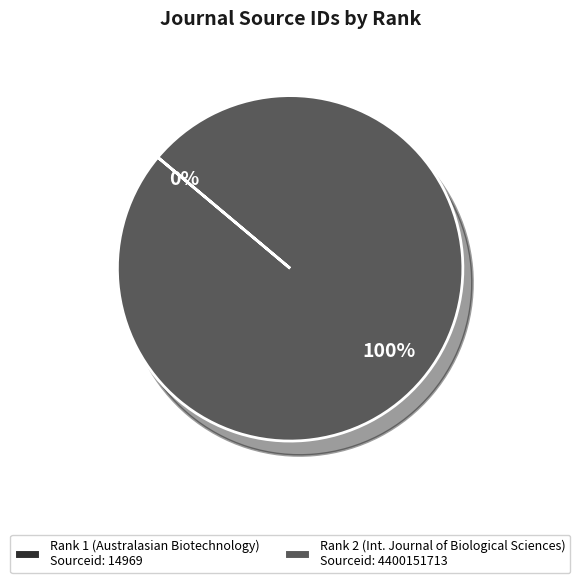

Is there a majority slice in this chart?

Yes